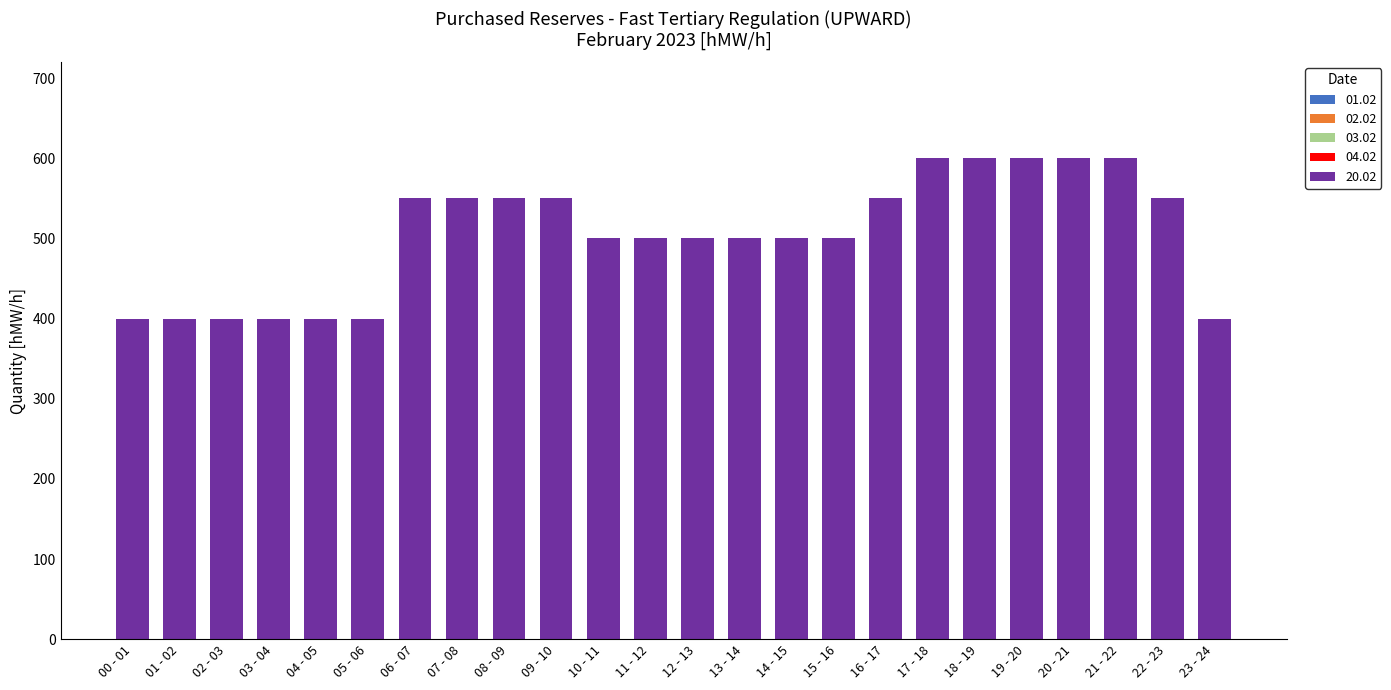

What is the label of the 16th bar from the right?

08 - 09